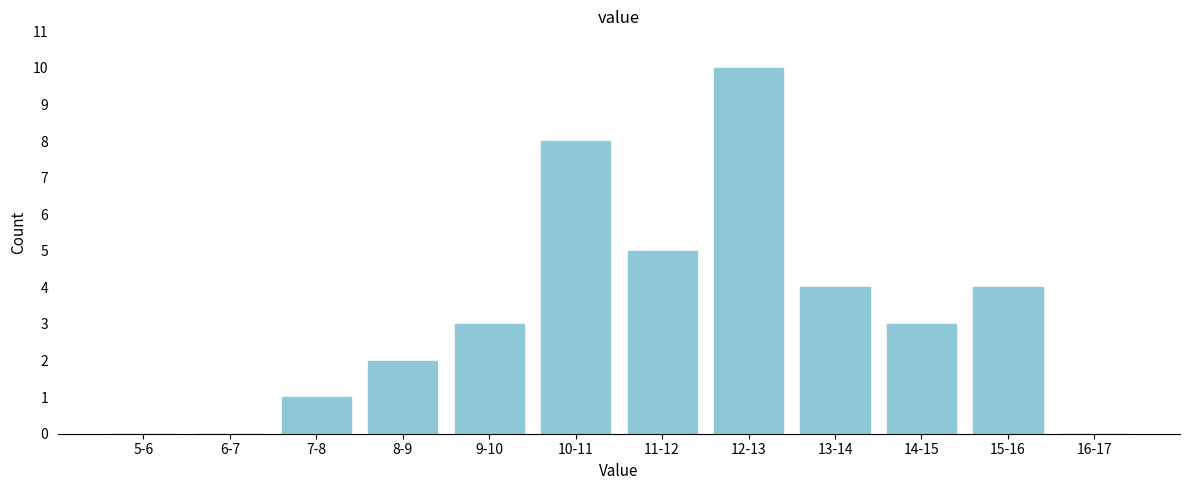

Reading right to left, list all the values displayed in this chart.

16-17=0	15-16=4	14-15=3	13-14=4	12-13=10	11-12=5	10-11=8	9-10=3	8-9=2	7-8=1	6-7=0	5-6=0